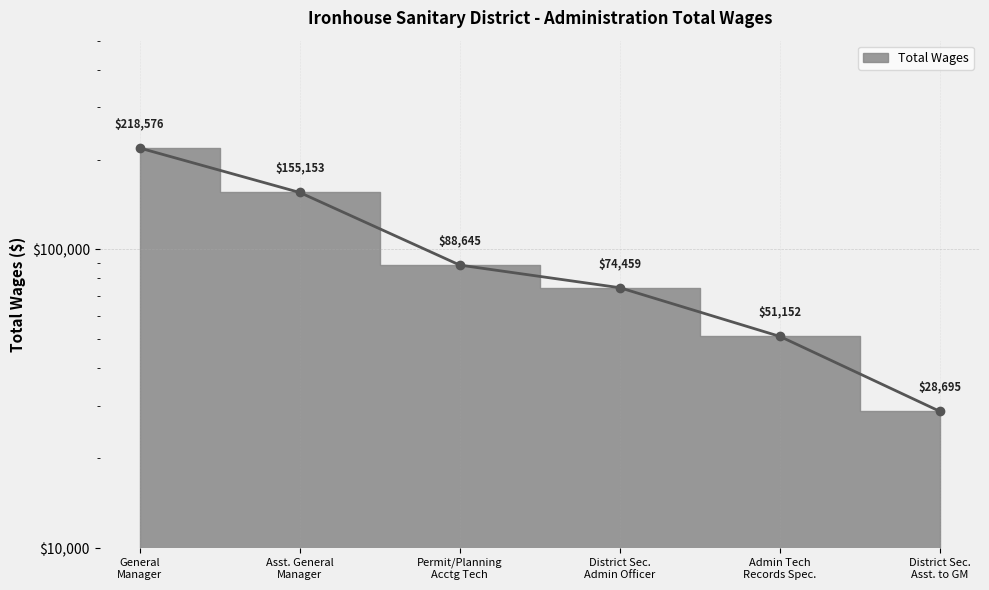

Reading left to right, what are all the values shown in this chart?

218576	155153	88645	74459	51152	28695